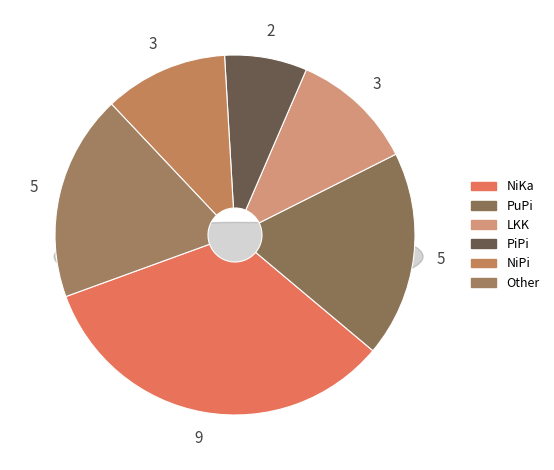

How many segments does this pie chart have?

6